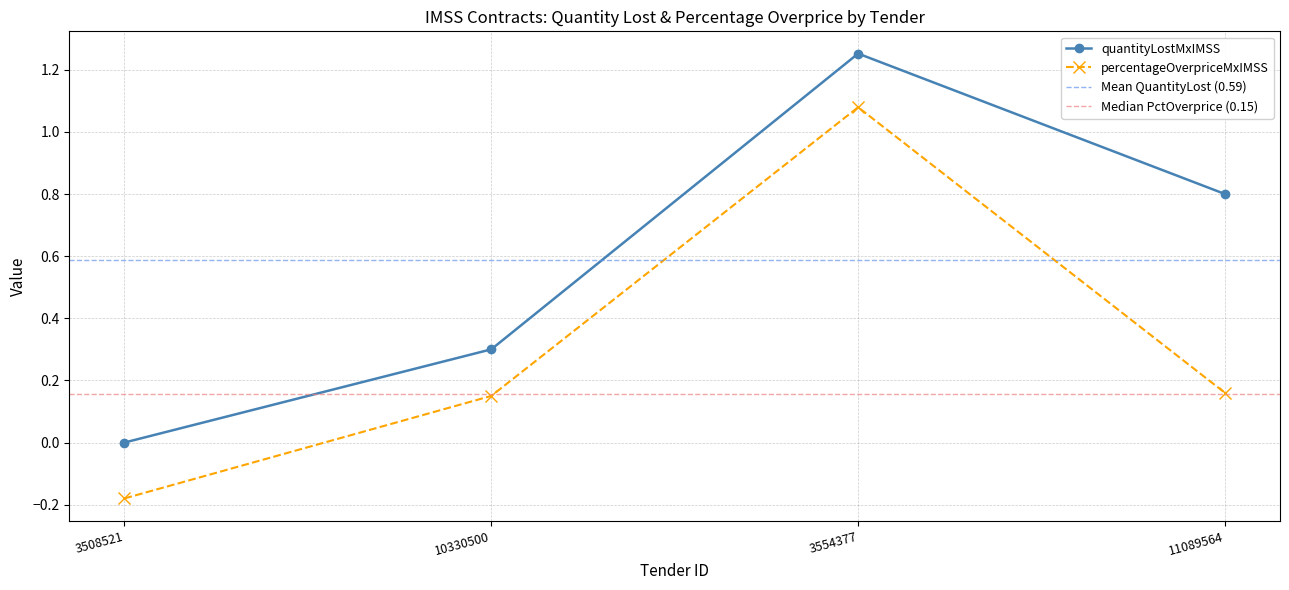

Which series has the largest range (max minus min)?

percentageOverpriceMxIMSS